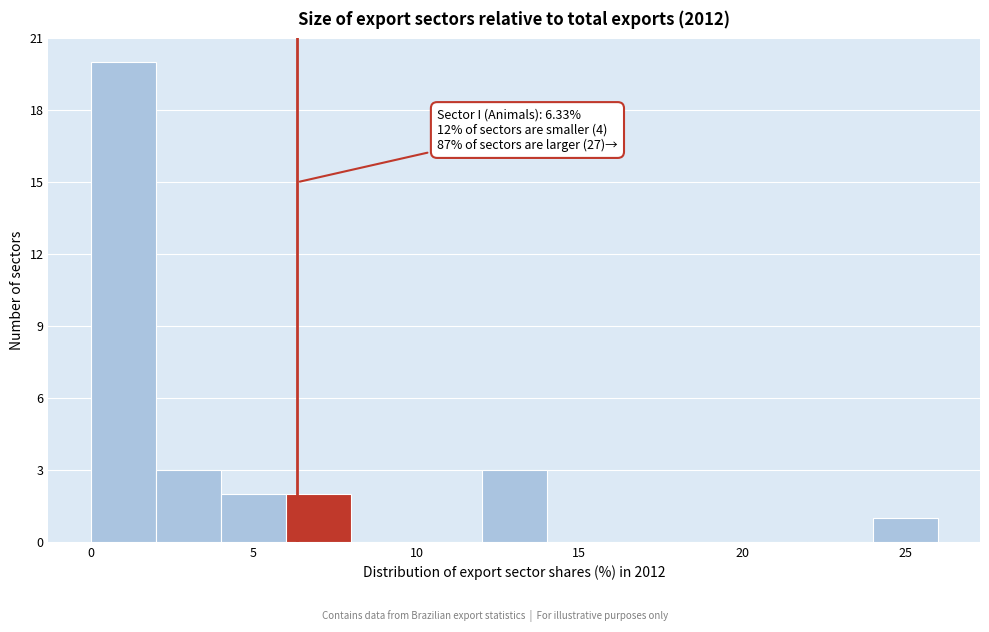

Over which range of the x-axis is the bar tallest?

0 to 2